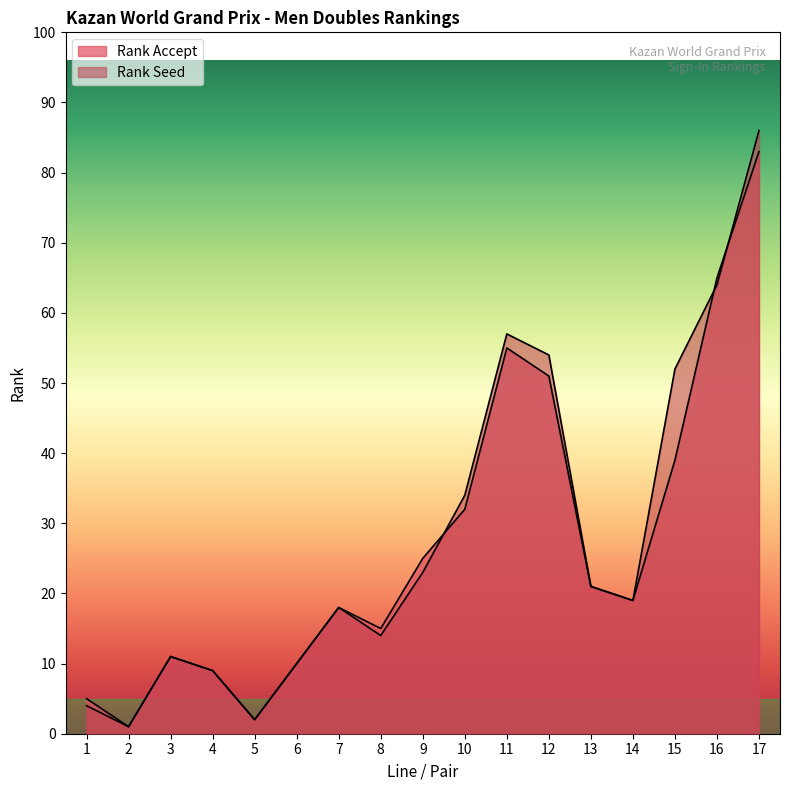

The Rank Seed series shows 11 at 3. True or false?

True